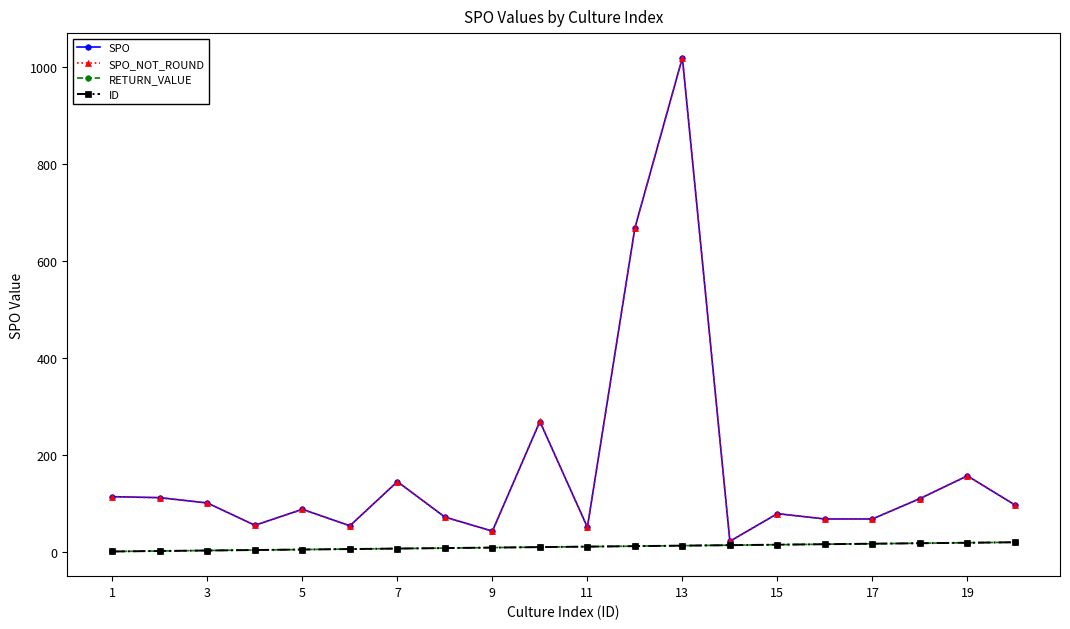

Is this an area chart (filled region under the line)?

No